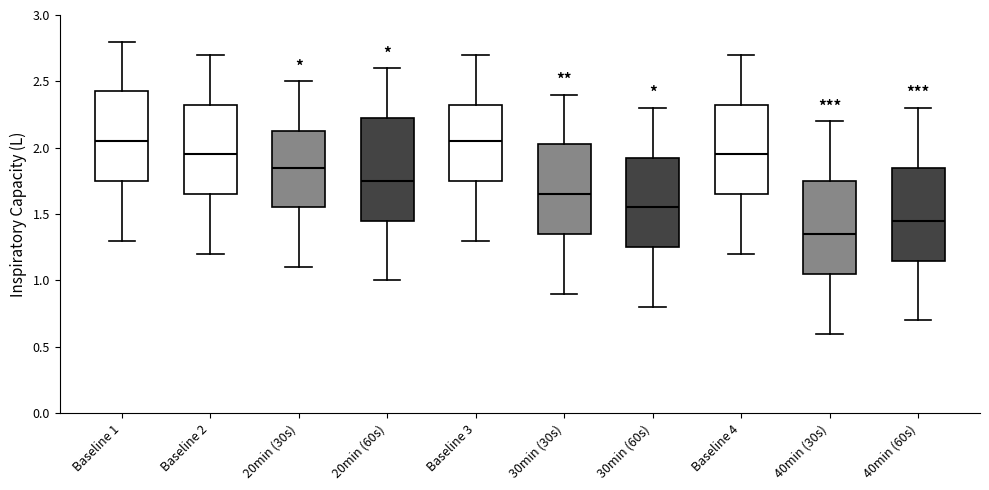

Which box is the tallest, from its lower edge to its upper edge?

20min (60s)